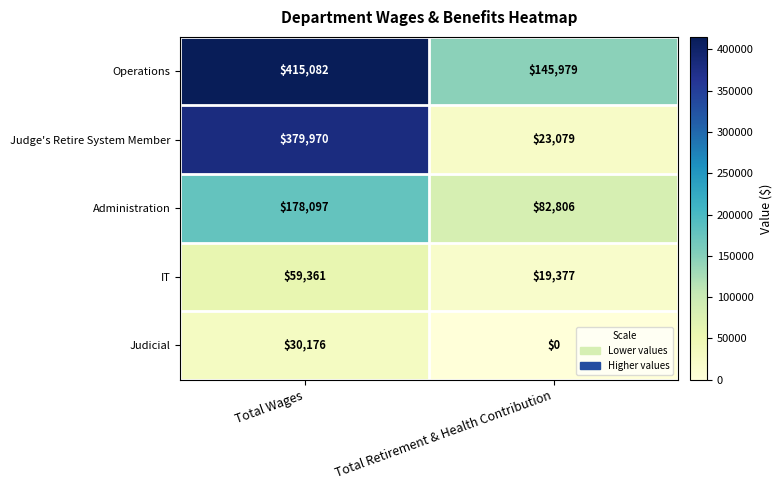

How many categories are shown in the chart?

2